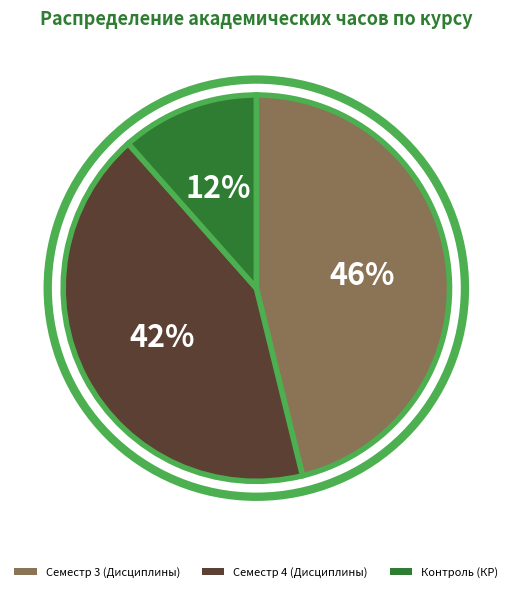

True or false: Семестр 3 (Дисциплины) accounts for 34% of the total.

False